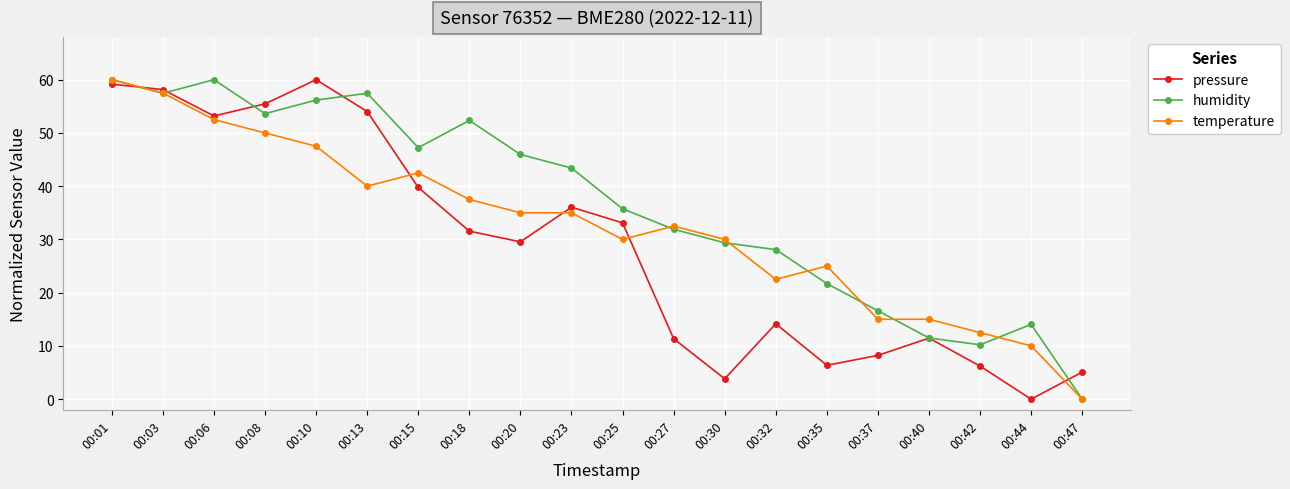

What is the value of the pressure point at the 14th from the left?

14.1